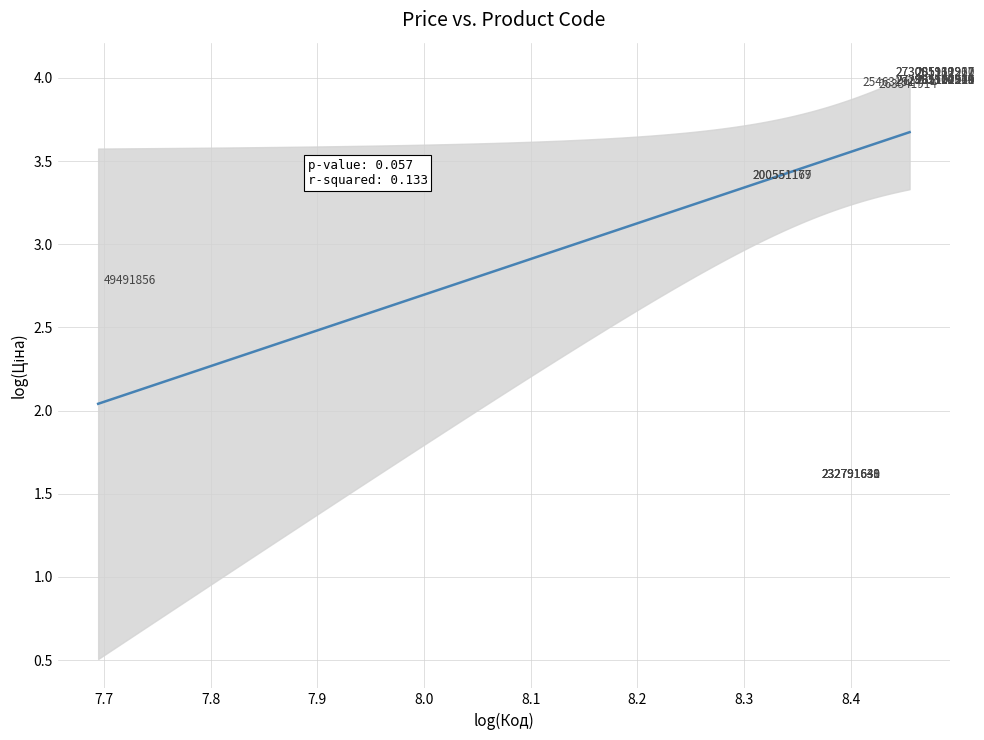

What Y value in the scatter plot is closest to 2?

1.6